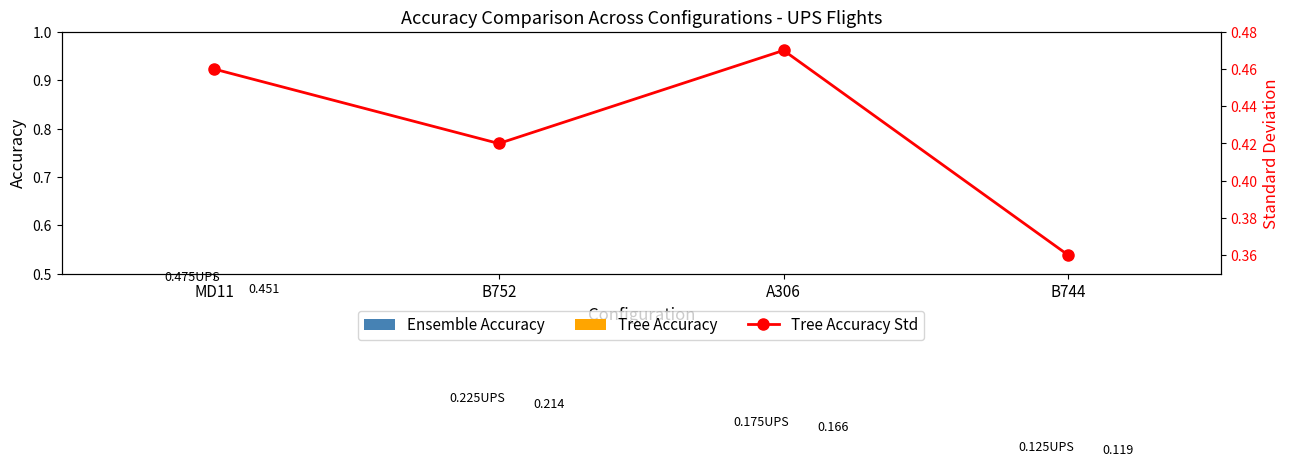

The value of Tree Accuracy Std at B744 is 0.5. True or false?

False